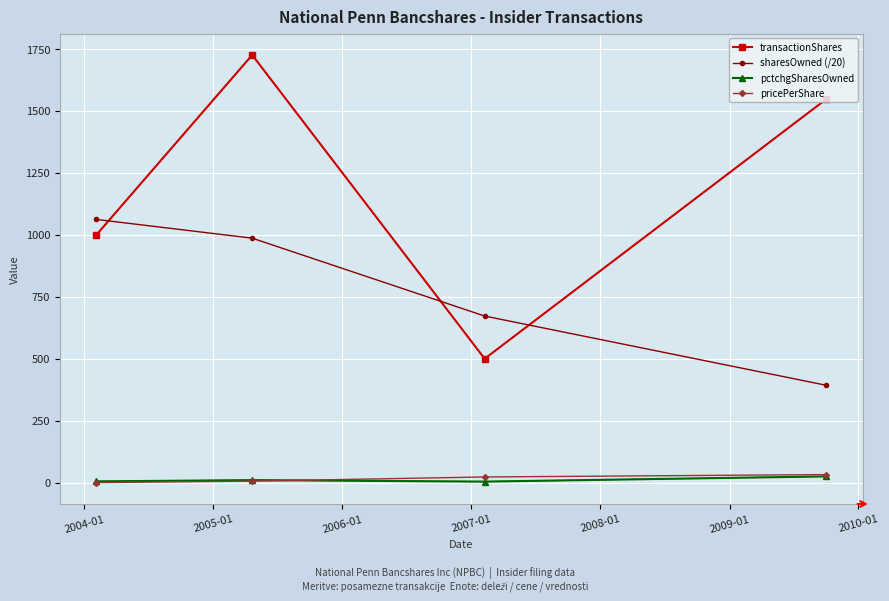

True or false: pctchgSharesOwned and sharesOwned (/20) cross at least once.

False